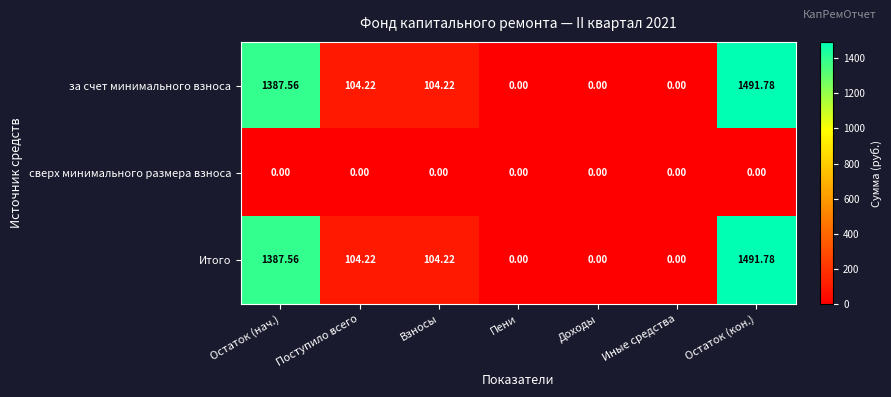

At which category is the sum across all series the highest?

Остаток (кон.)